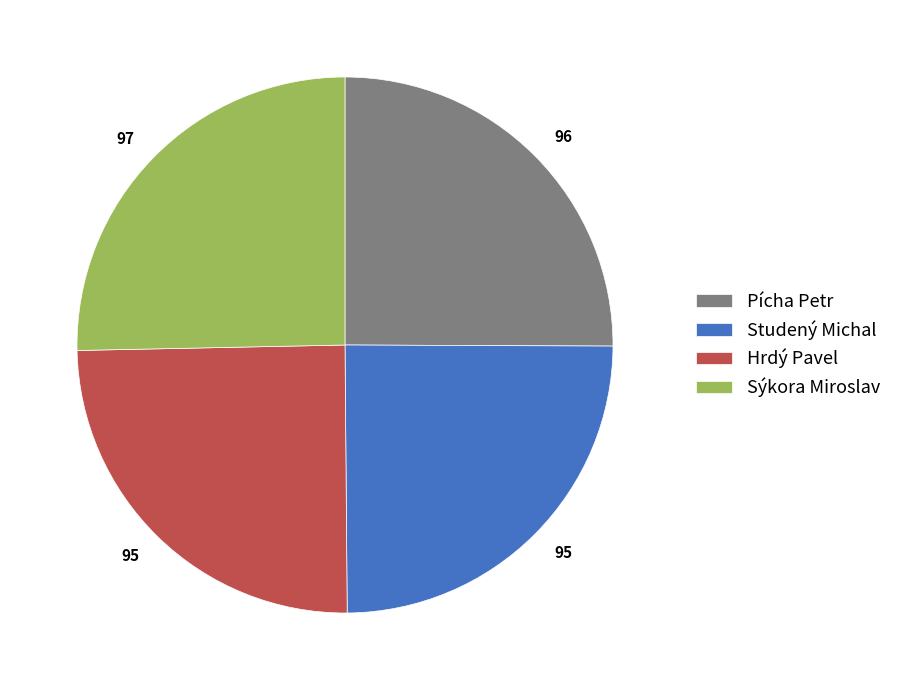

Is Pícha Petr the majority of the pie?

No